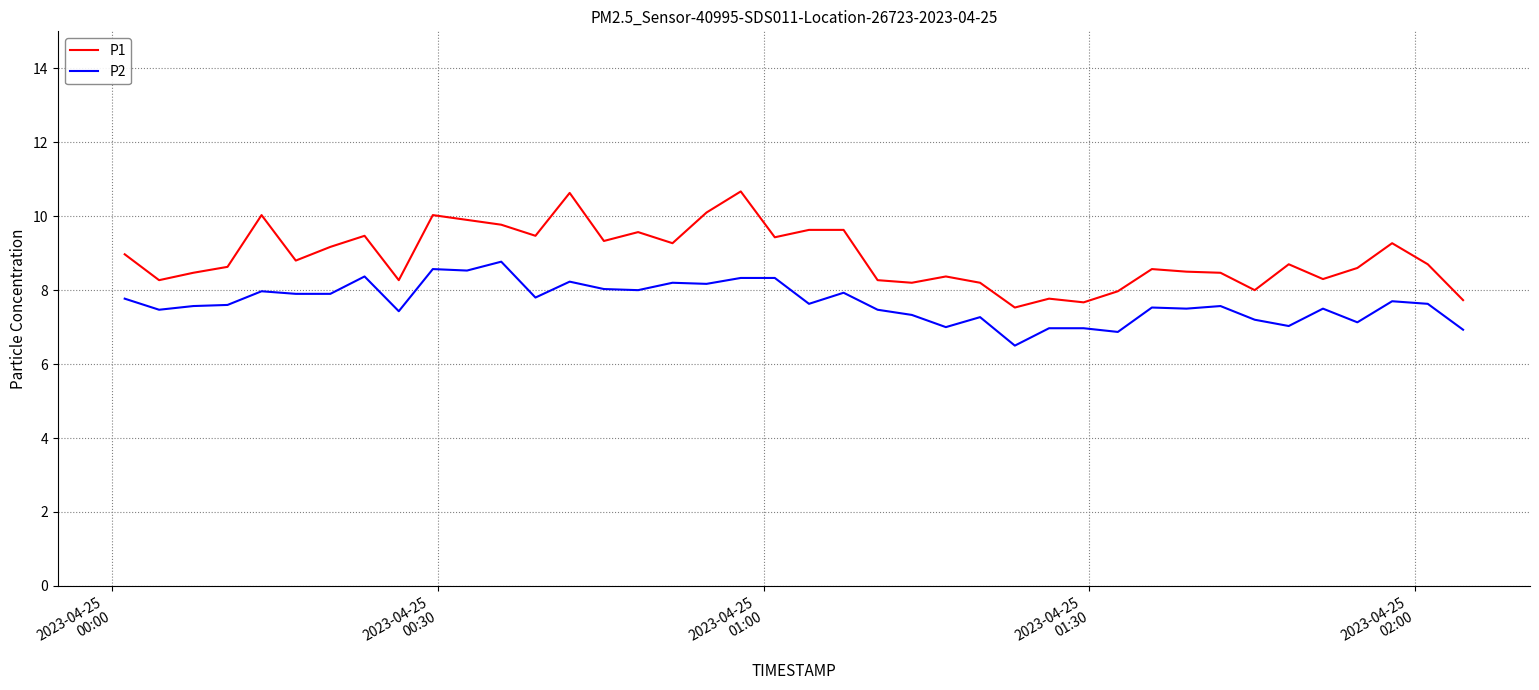

List the series in order of their overall mean, highest first.

P1, P2